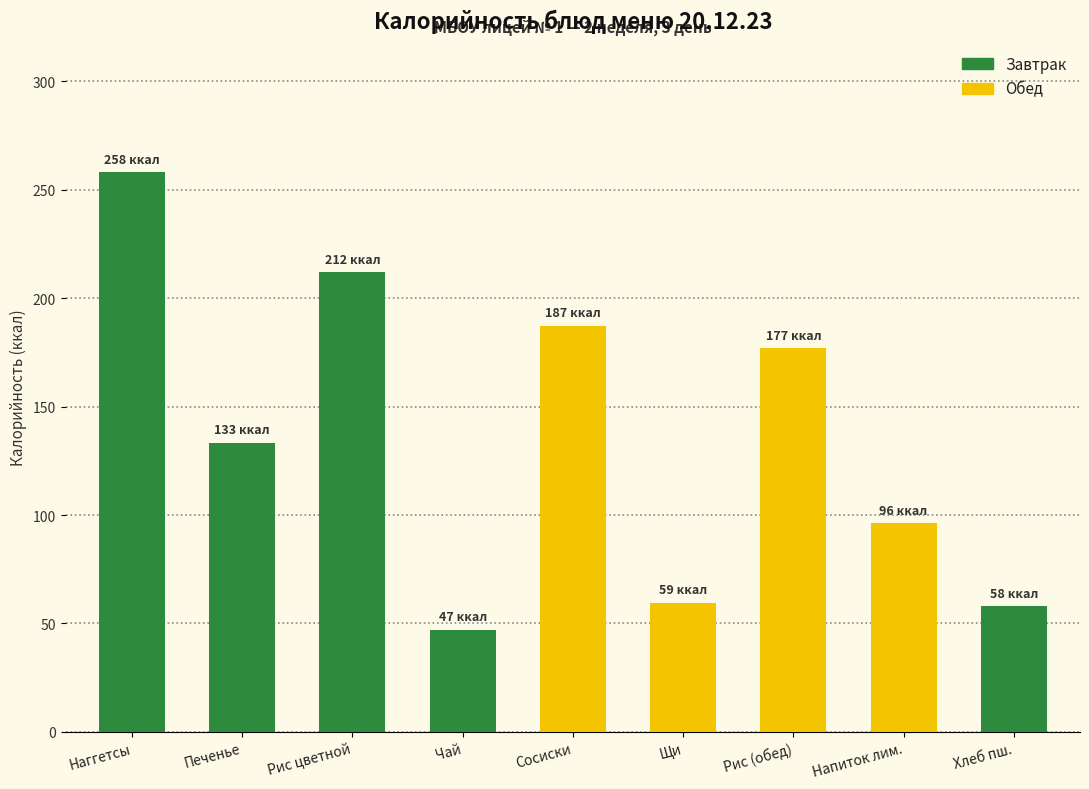

Which category has the highest value across all series?

Наггетсы